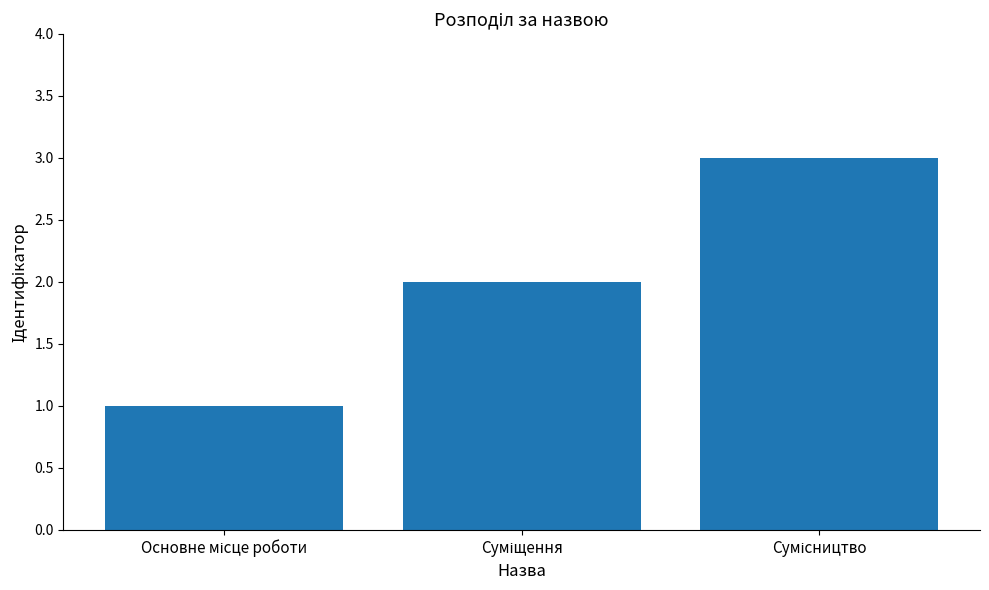

Count the number of categories in the chart.

3